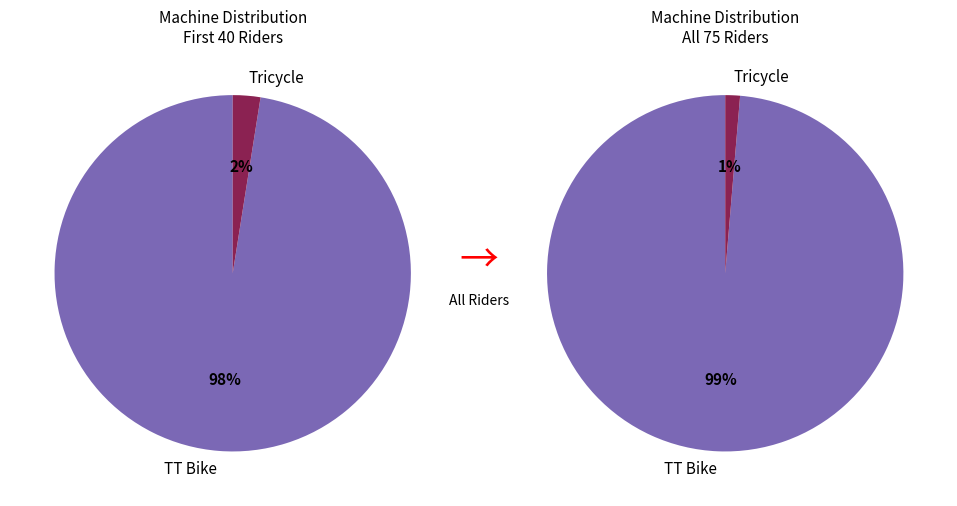

What is the majority slice?

TT Bike